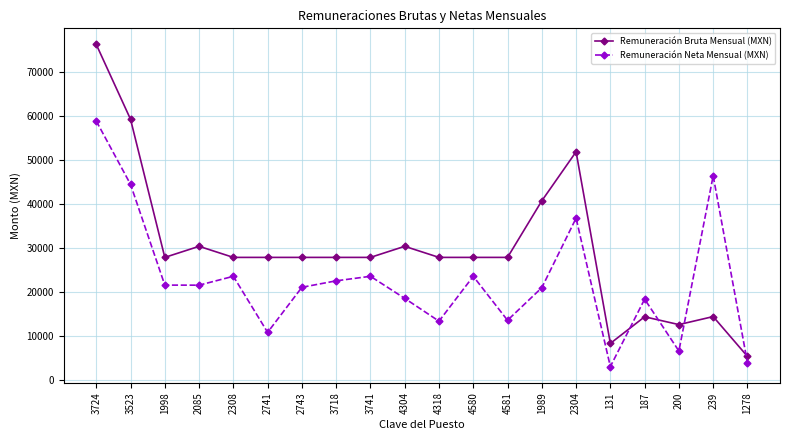

At which category does Remuneración Bruta Mensual (MXN) reach its first local peak?

2085